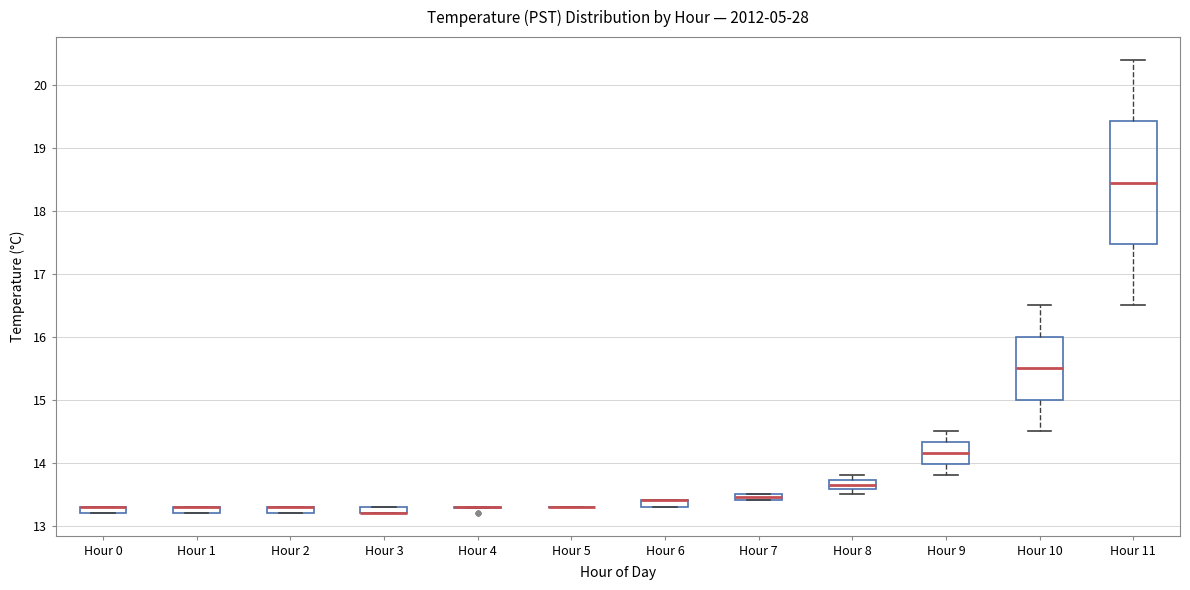

Which box is the tallest, from its lower edge to its upper edge?

Hour 11